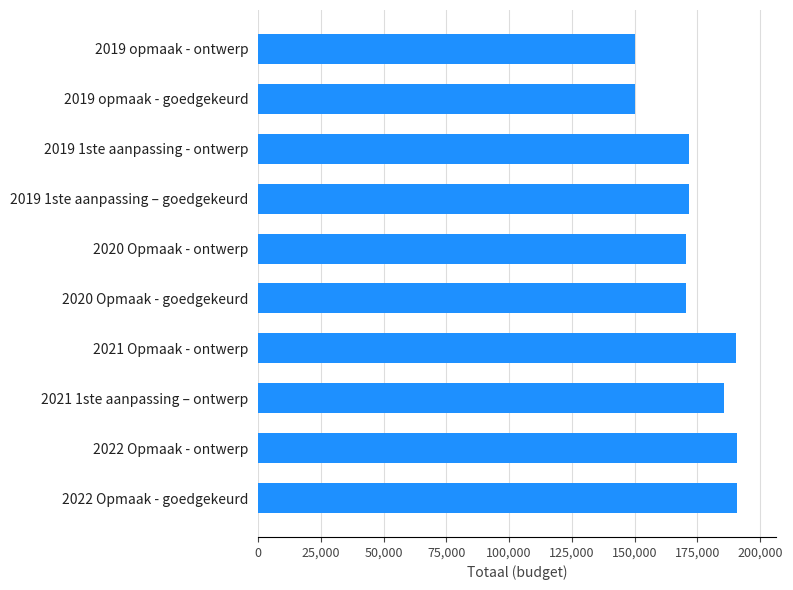

Is it true that the value at 2019 1ste aanpassing – goedgekeurd is 171533?

True